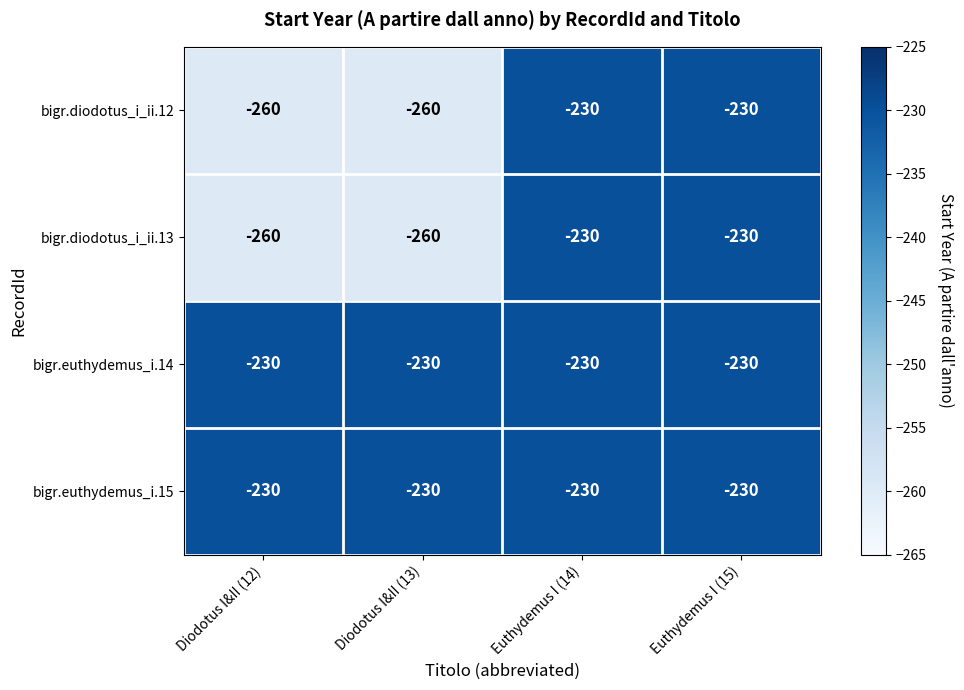

What is the total value across all series at Euthydemus I (15)?

-920